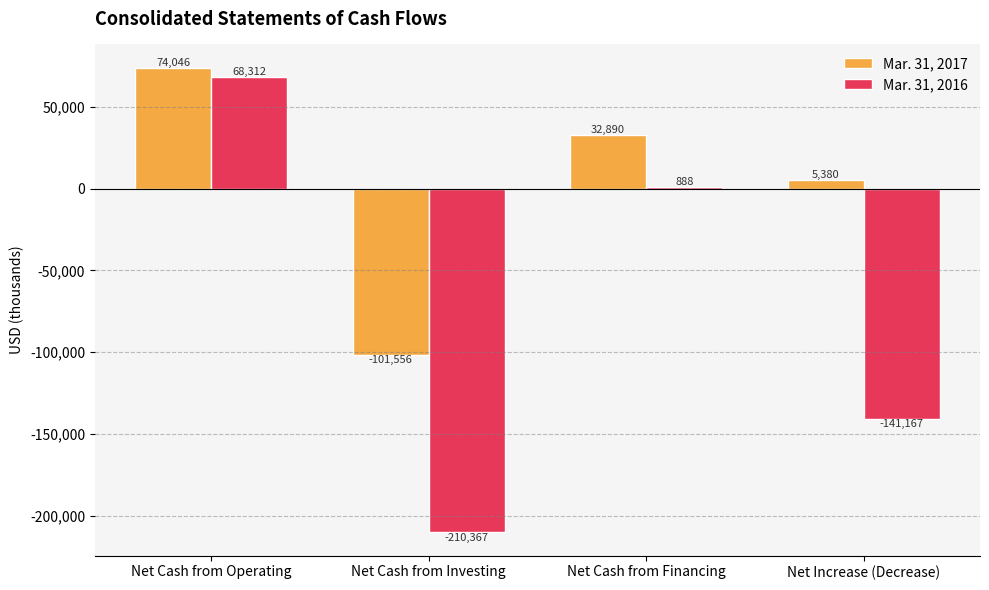

Reading left to right, extract all data points from this chart.

Mar. 31, 2017: Net Cash from Operating=74046	Net Cash from Investing=-101556	Net Cash from Financing=32890	Net Increase (Decrease)=5380
Mar. 31, 2016: Net Cash from Operating=68312	Net Cash from Investing=-210367	Net Cash from Financing=888	Net Increase (Decrease)=-141167